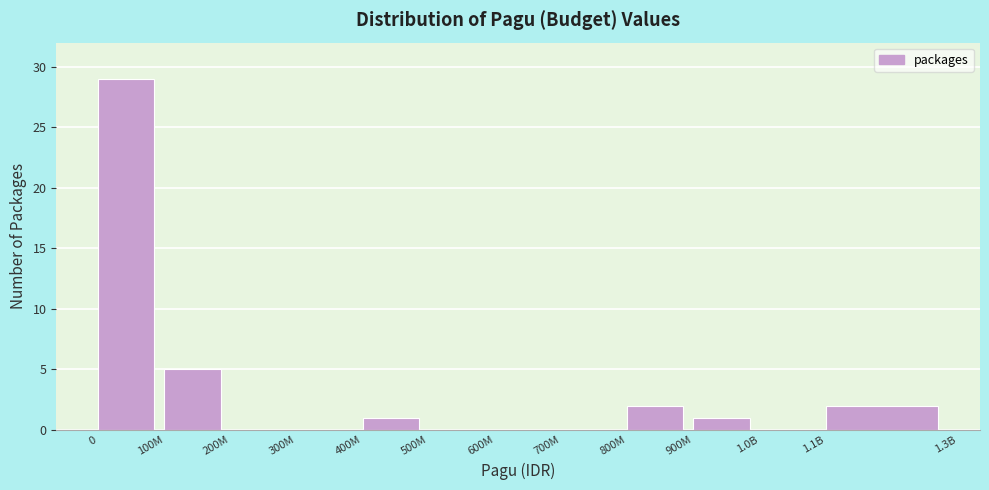

Reading right to left, what are all the values shown in this chart?

1.1B=2	1.0B=0	900M=1	800M=2	700M=0	600M=0	500M=0	400M=1	300M=0	200M=0	100M=5	0=29